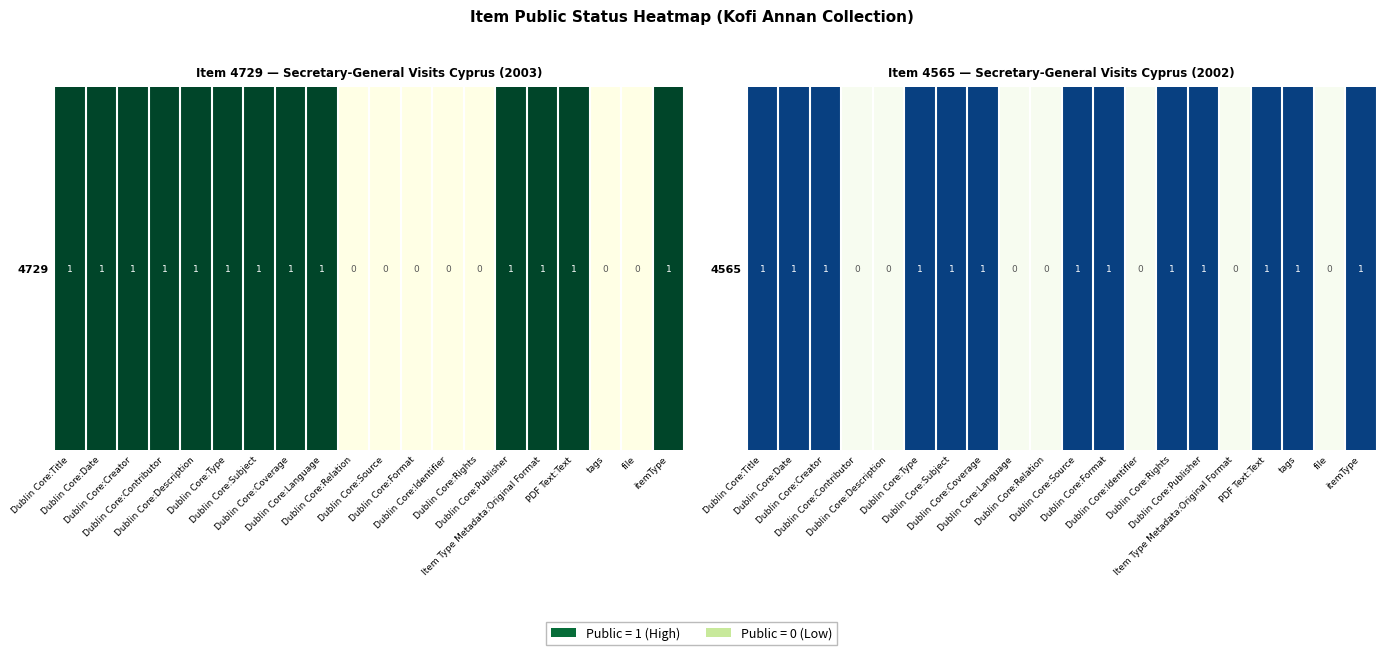

What is the difference between the values at Dublin Core:Type and file?

1